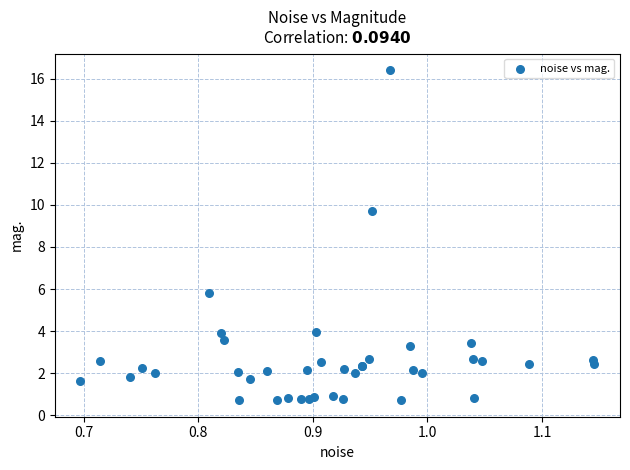

What Y value in the scatter plot is closest to 8?

9.7